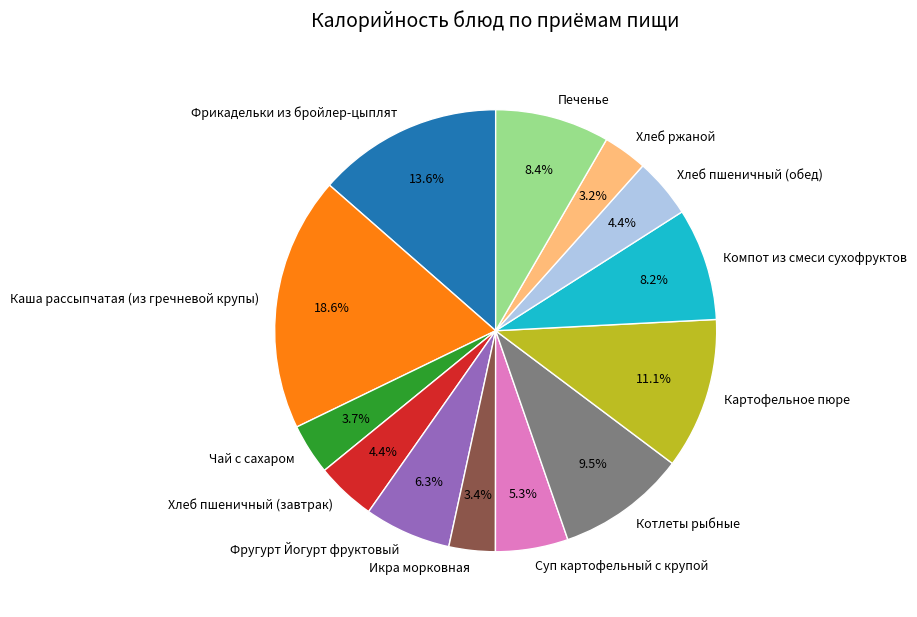

Is it true that Фругурт Йогурт фруктовый is 1% of the pie?

False